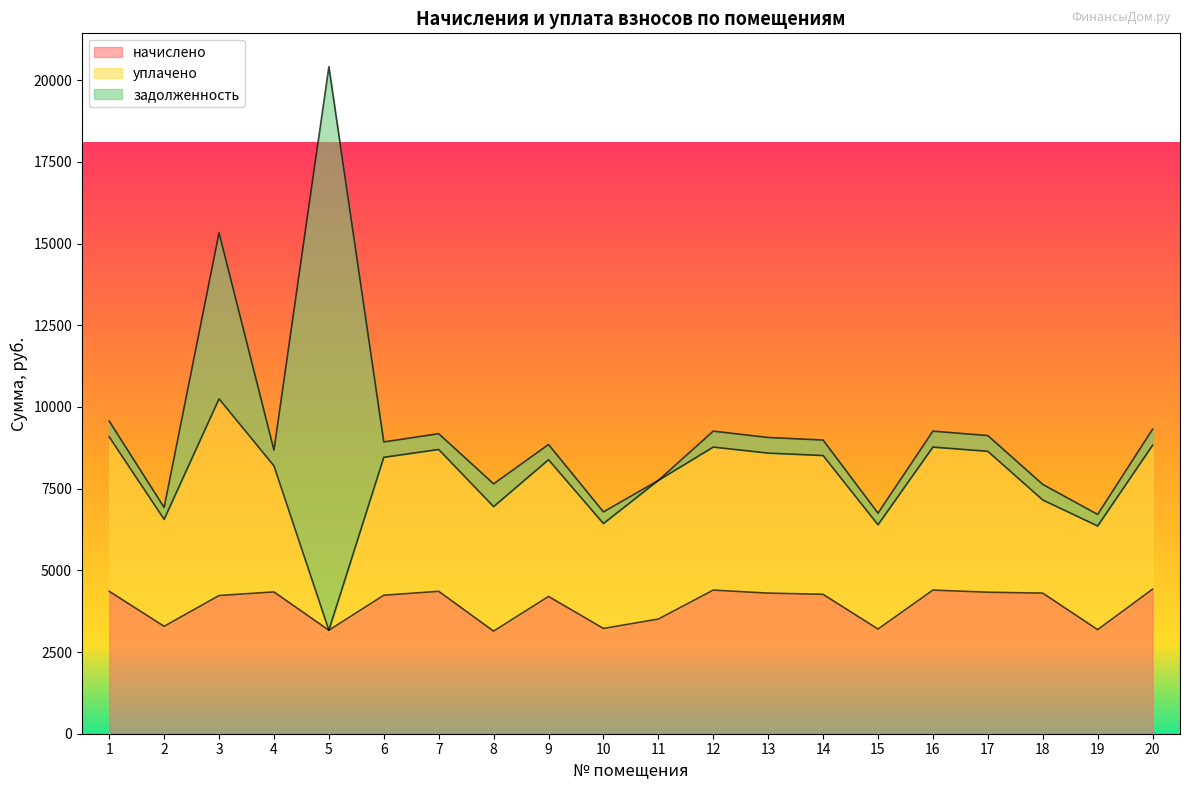

After their last crossing, which series has the higher values: задолженность or начислено?

начислено